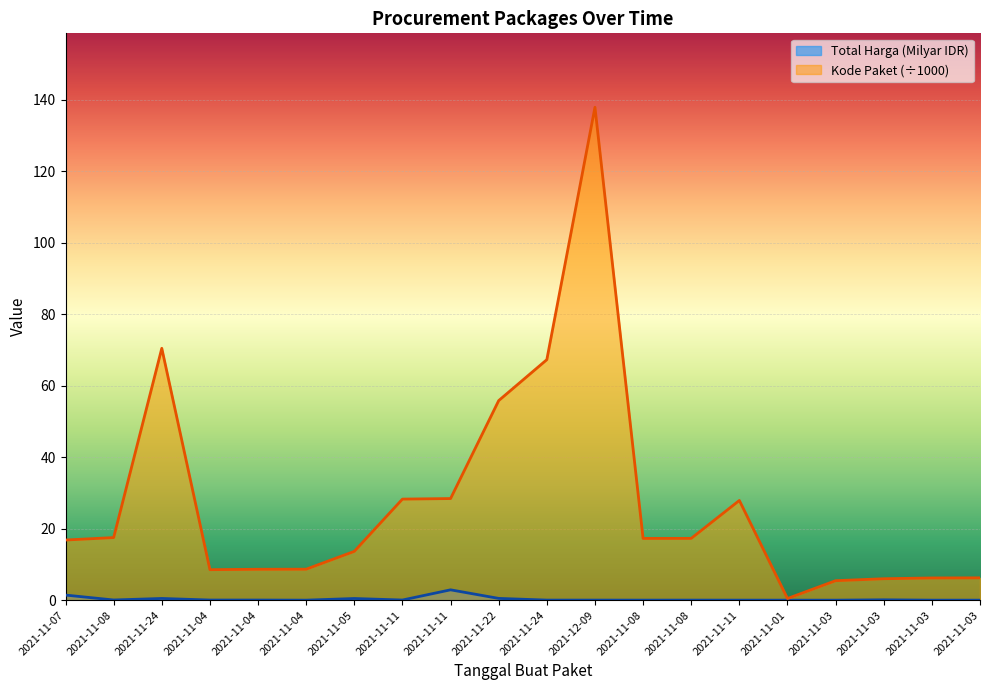

List the series in order of their peak value, highest first.

Kode Paket (÷1000), Total Harga (Milyar IDR)